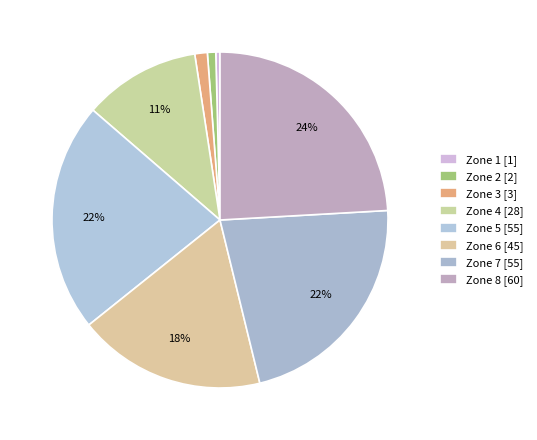

Is the sum of Zone 1 and Zone 2 greater than half?

No